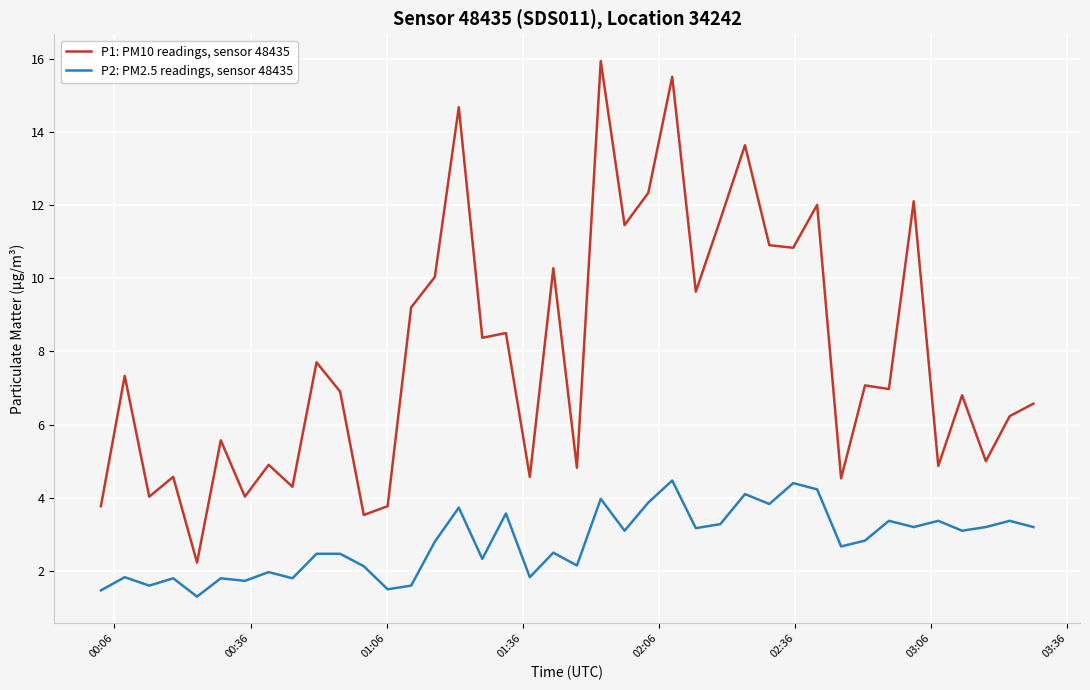

What is the smallest value displayed?

1.3